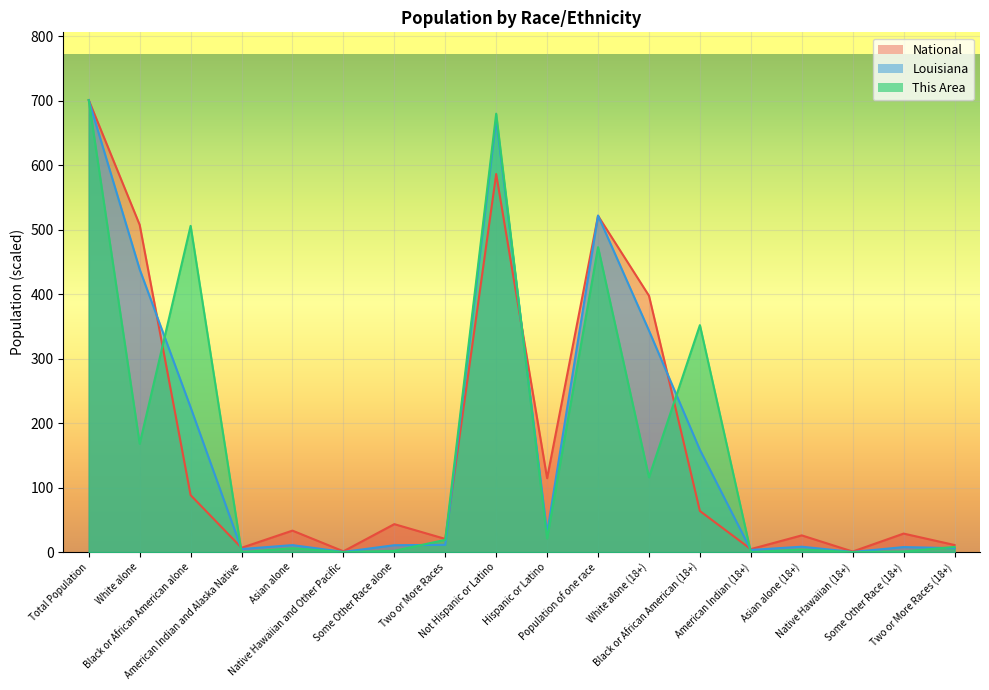

Which series has the largest range (max minus min)?

This Area